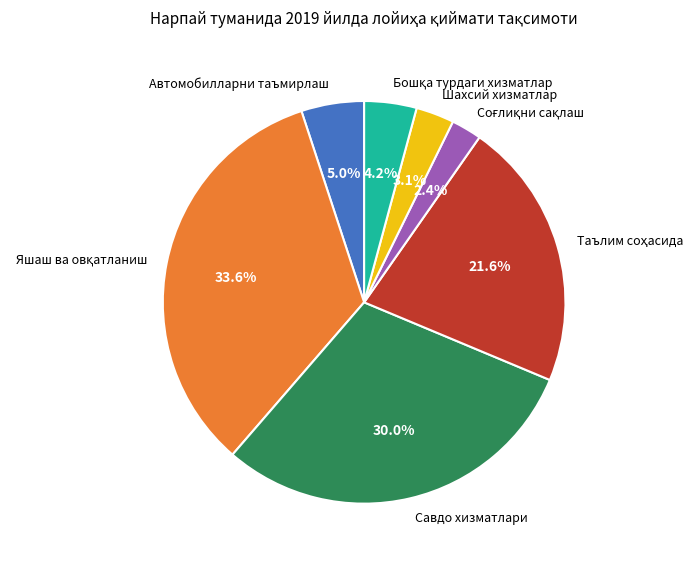

Combined, do Автомобилларни таъмирлаш and Шахсий хизматлар account for over 50%?

No